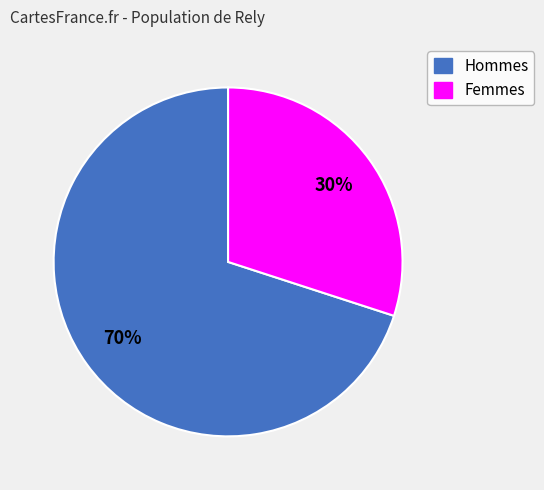

To the nearest percent, what is the average slice percentage?

50%